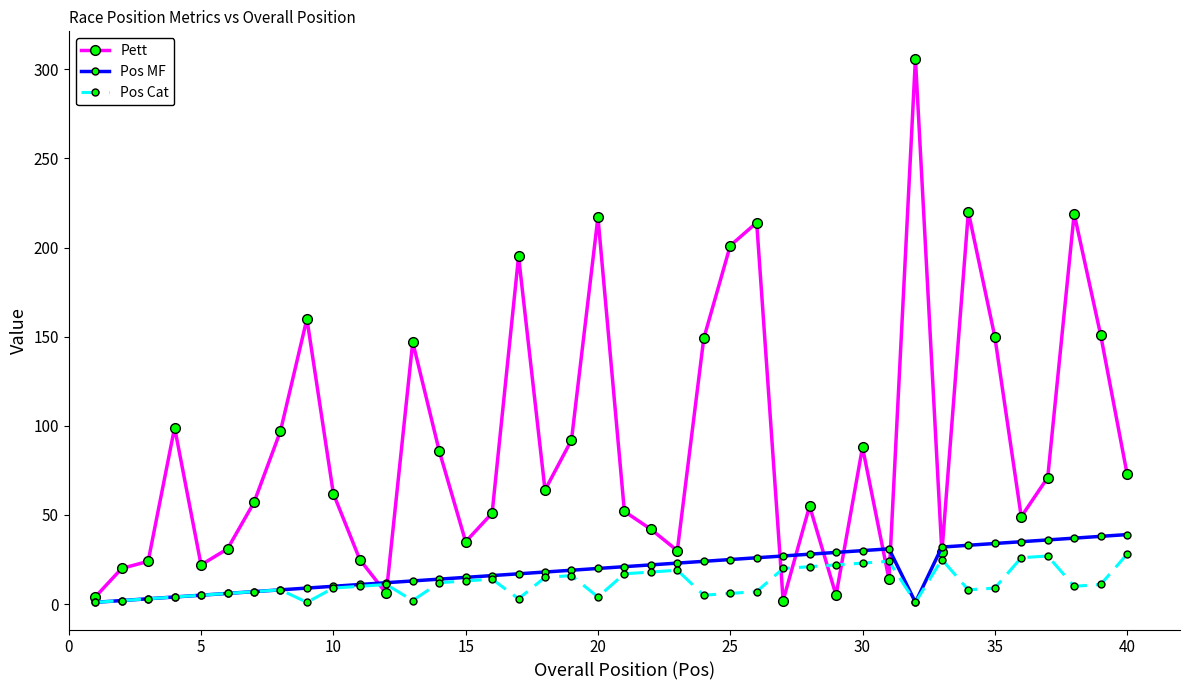

What are all the series names shown in the legend?

Pett, Pos MF, Pos Cat